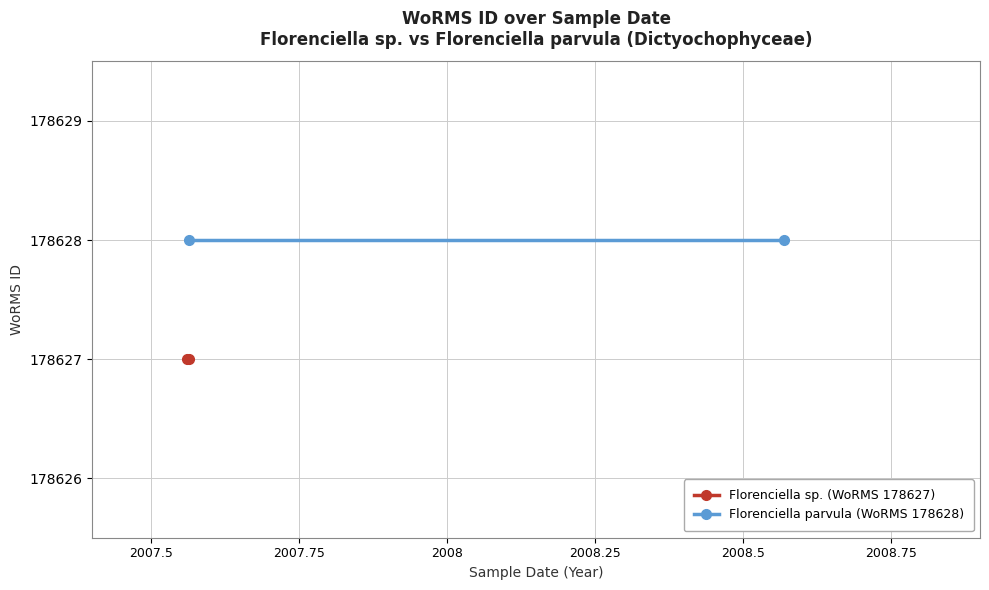

What is the highest value of the Florenciella sp. (WoRMS 178627) series?

178627